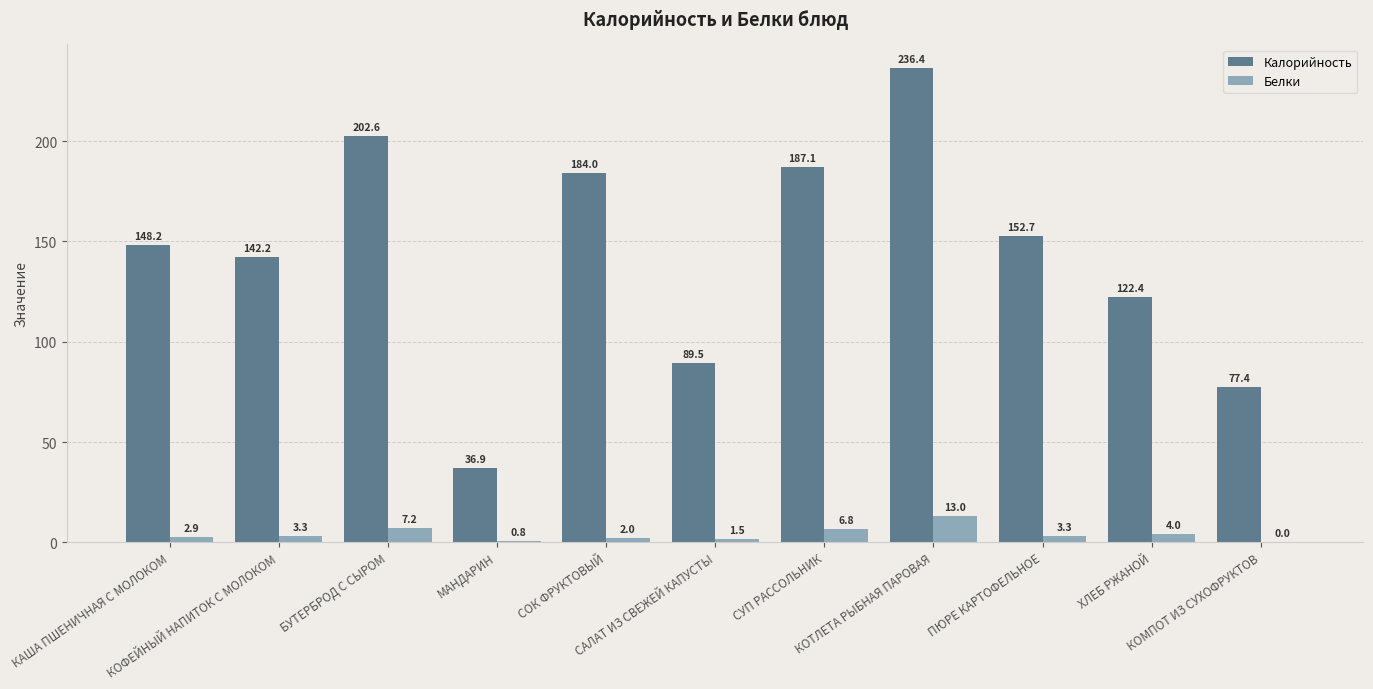

Which series has the largest total across all categories?

Калорийность